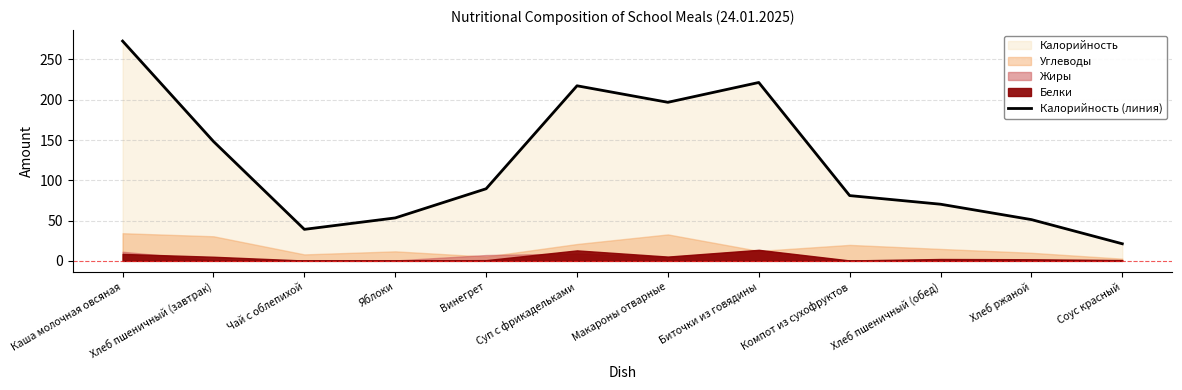

Reading right to left, what are all the values shown in this chart?

Соус красный=21.2	Хлеб ржаной=51.2	Хлеб пшеничный (обед)=70.3	Компот из сухофруктов=81.0	Биточки из говядины=221.4	Макароны отварные=196.8	Суп с фрикадельками=217.3	Винегрет=89.5	Яблоки=53.3	Чай с облепихой=39.1	Хлеб пшеничный (завтрак)=148.2	Каша молочная овсяная=272.8